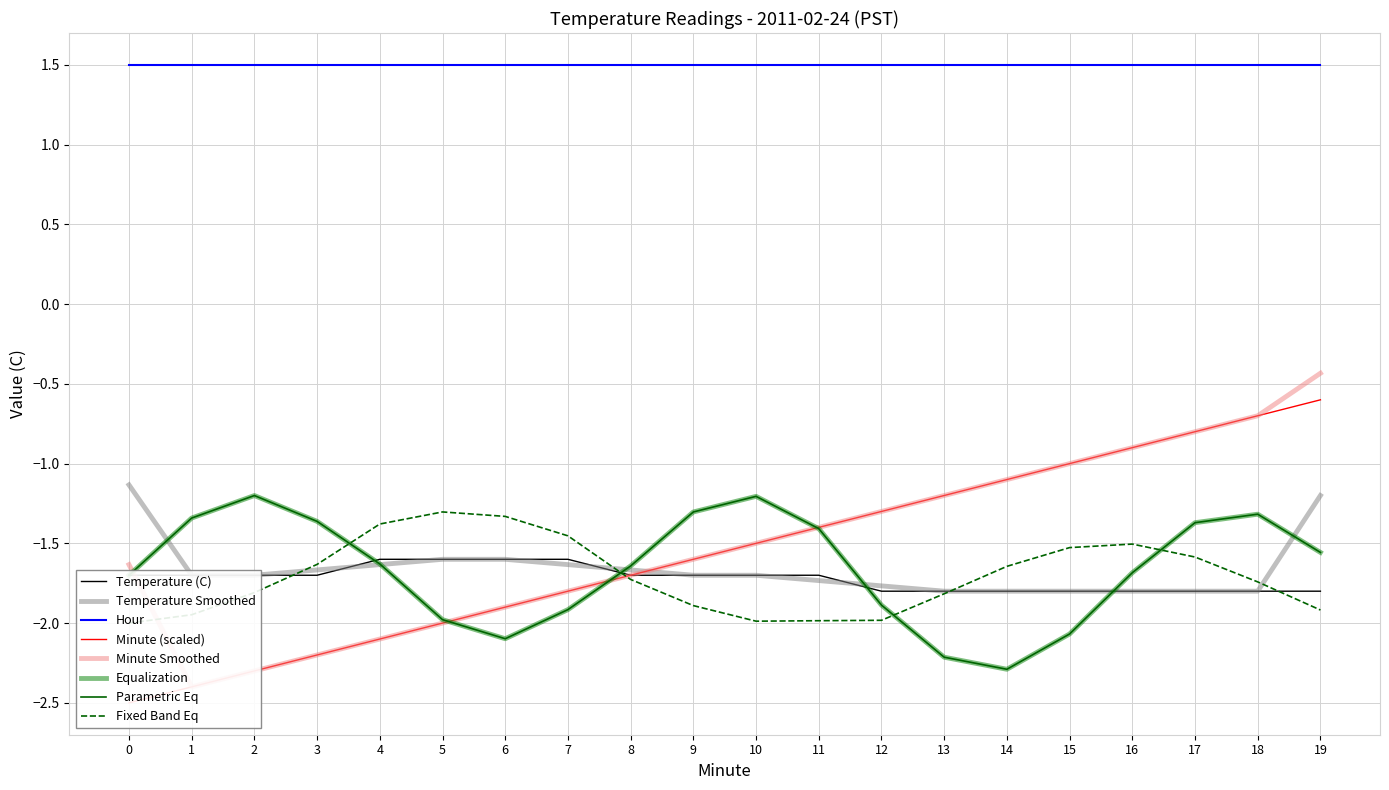

What is the difference between the second highest and minimum values in the Minute series?

1.8